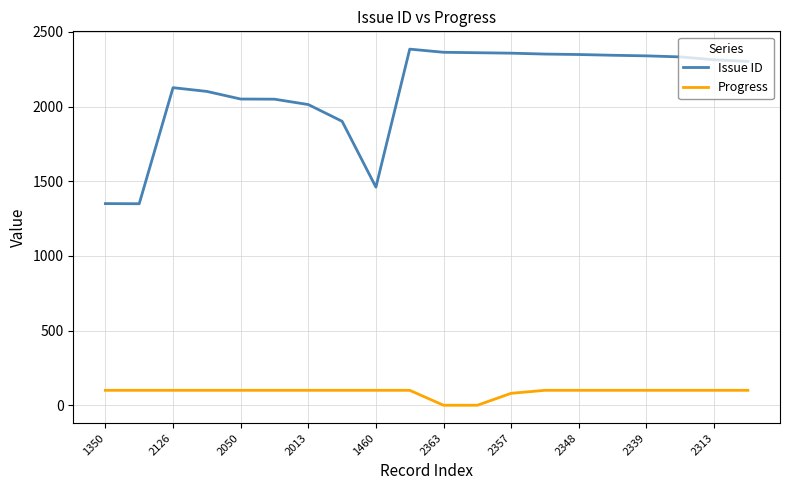

At how many categories does at least one series exceed 1734?

17